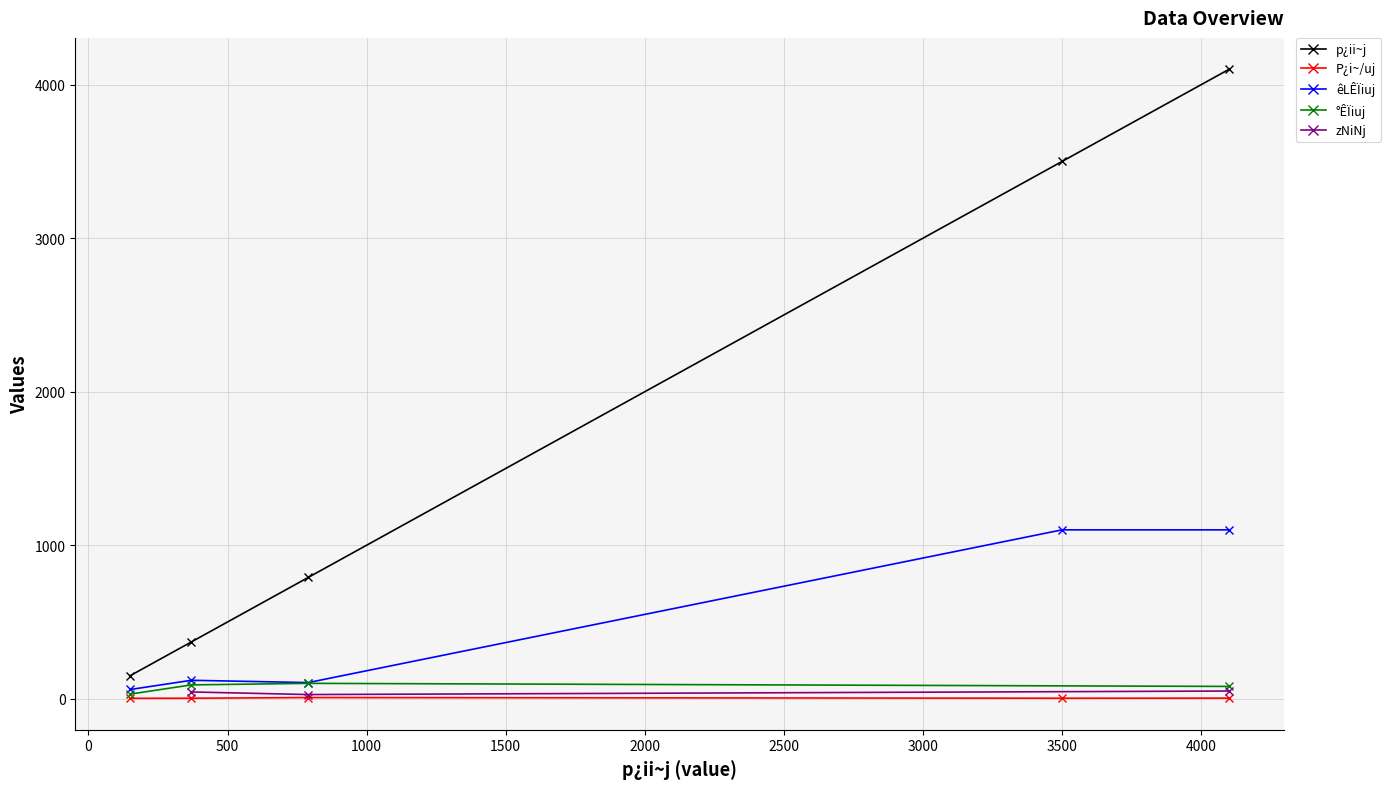

True or false: P¿i~/uj and p¿ii~j intersect in this chart.

False